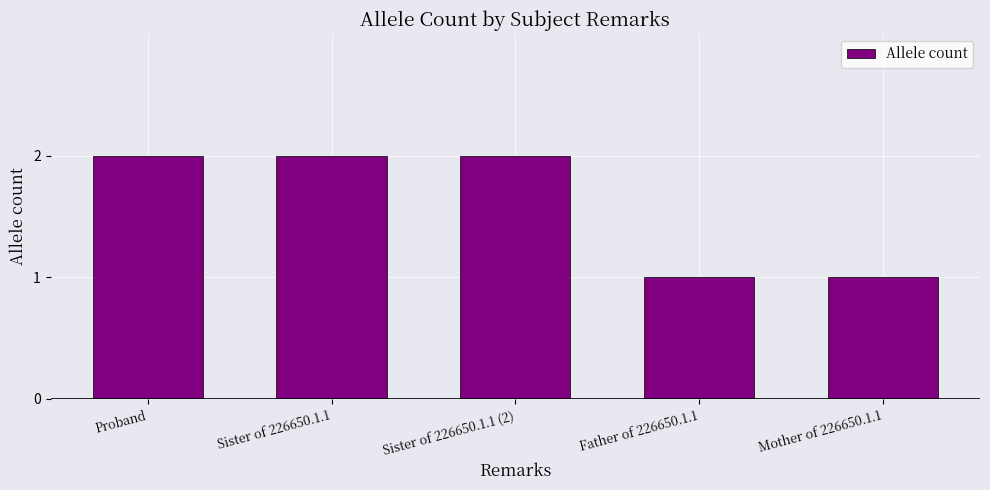

What is the label of the 5th bar from the left?

Mother of 226650.1.1